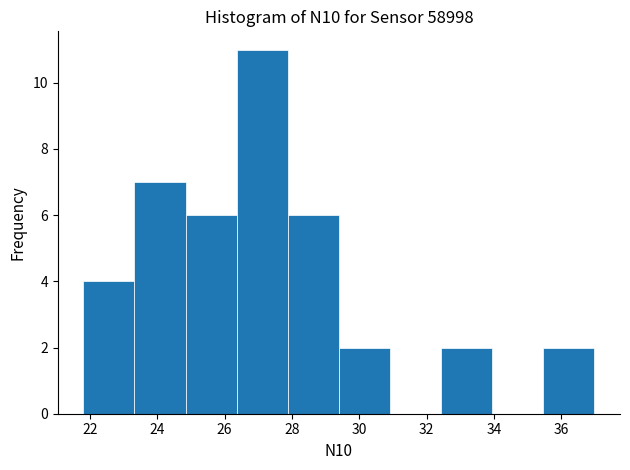

Reading left to right, transcribe this chart: for each bar, give the range it covers on the x-axis and its height. Neither the bar edges nor the heights are printed on the chart, so give them approximately, as read against the axes.

21.8 to 23.4: 4
23.4 to 24.8: 7
24.8 to 26.4: 6
26.4 to 27.8: 11
27.8 to 29.4: 6
29.4 to 31.0: 2
31.0 to 32.4: 0
32.4 to 34.0: 2
34.0 to 35.4: 0
35.4 to 37.0: 2